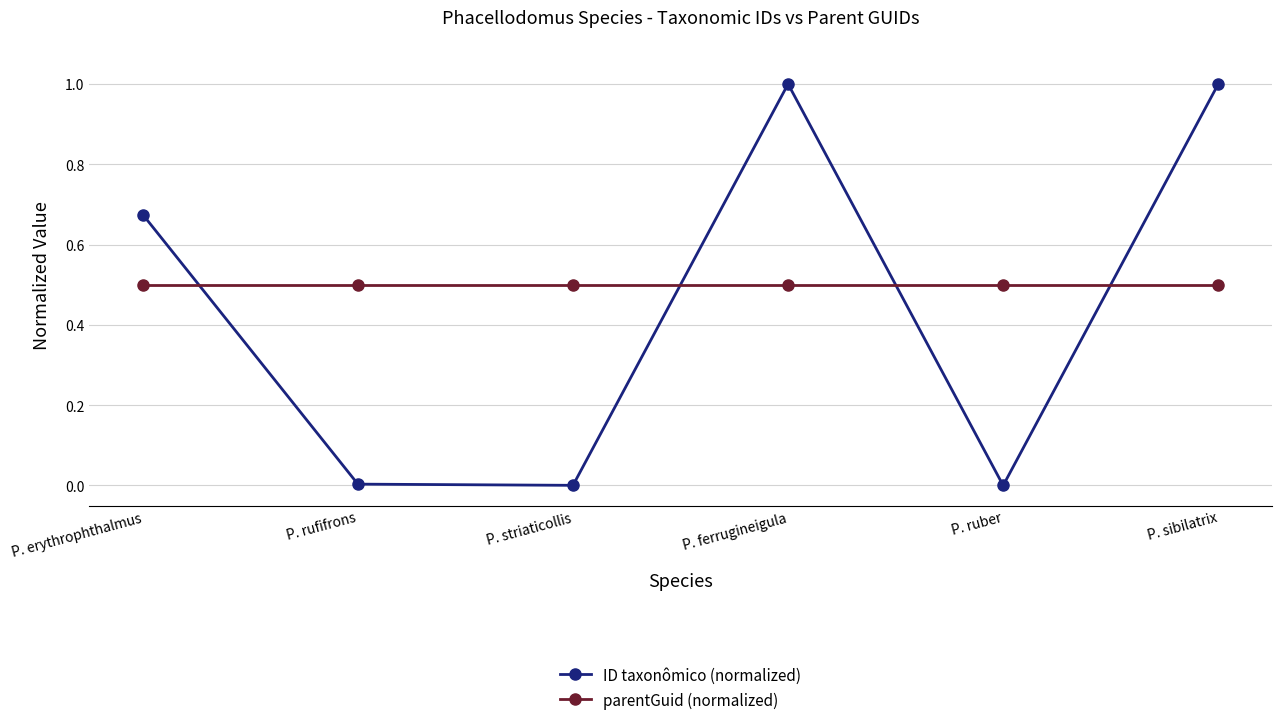

Which series has the largest range (max minus min)?

ID taxonômico (normalized)